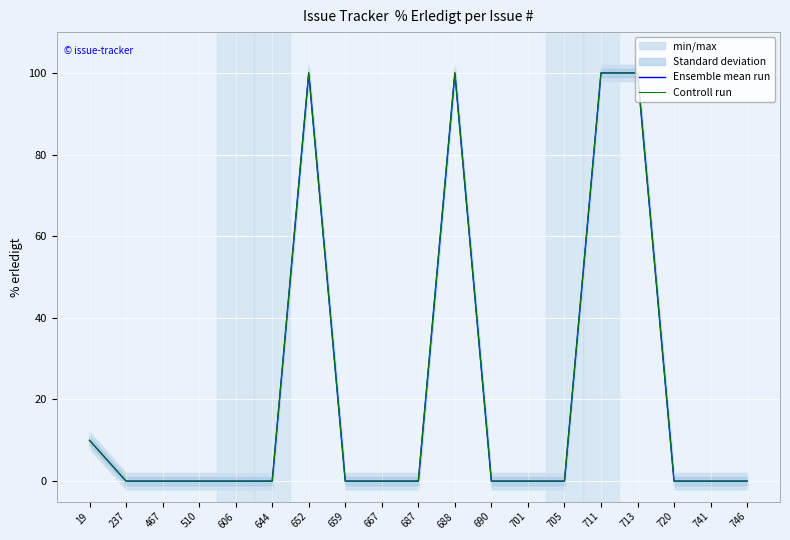

Is the value of Ensemble mean run at 644 greater than the value of Controll run at 713?

No